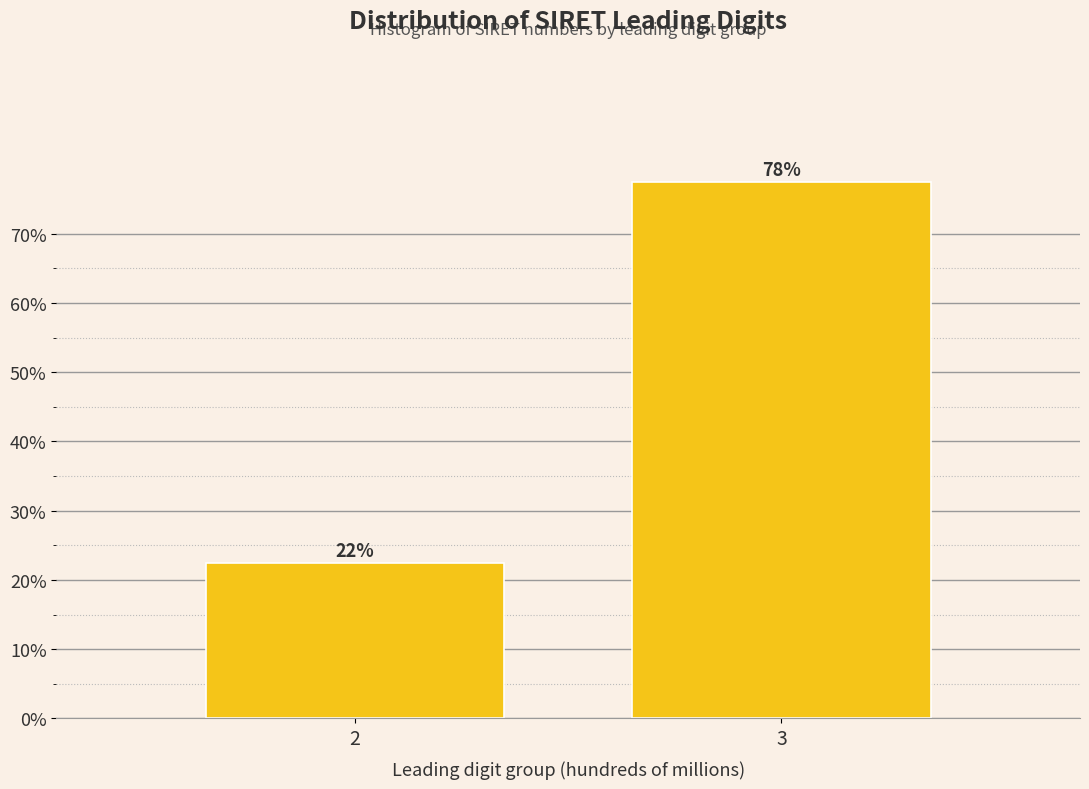

Are the bars horizontal?

No